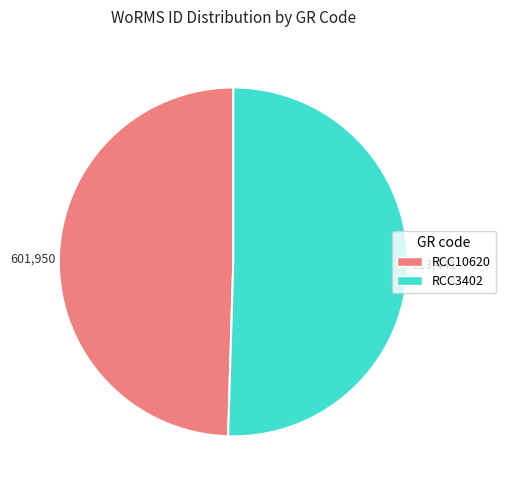

The RCC3402 slice represents 42% of the pie. True or false?

False